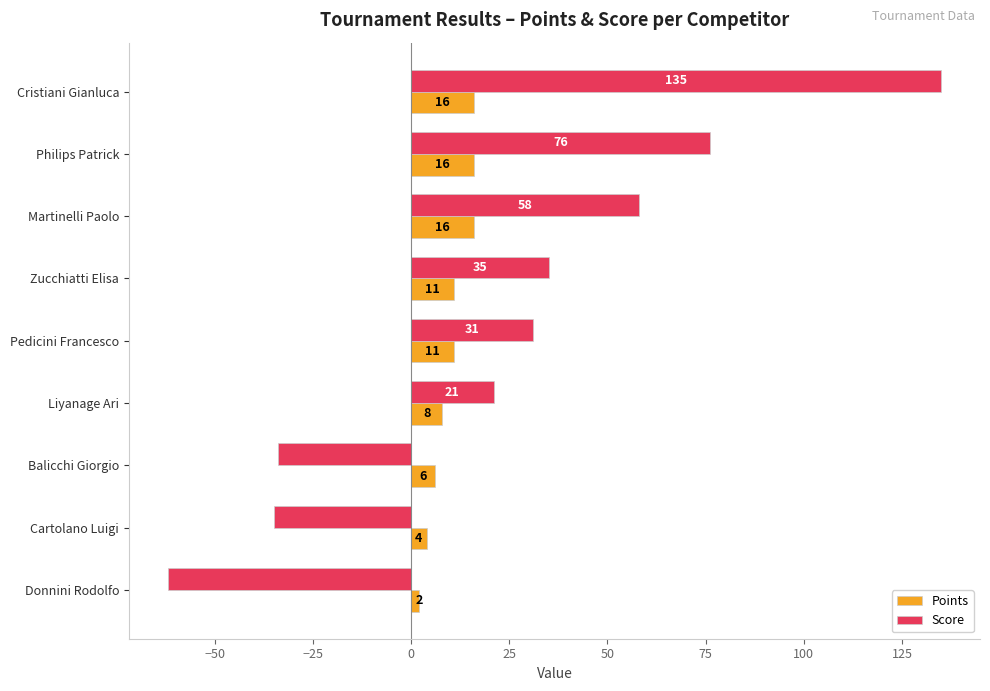

Rank the series by their average value, from highest to lowest.

Score, Points